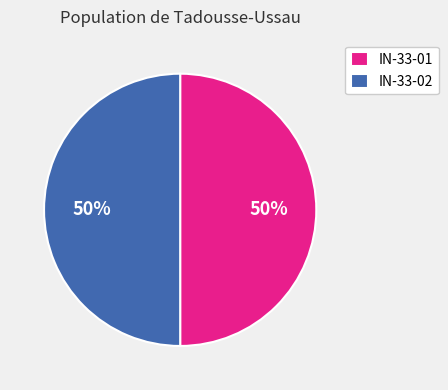

Combined, do IN-33-02 and IN-33-01 account for over 50%?

Yes